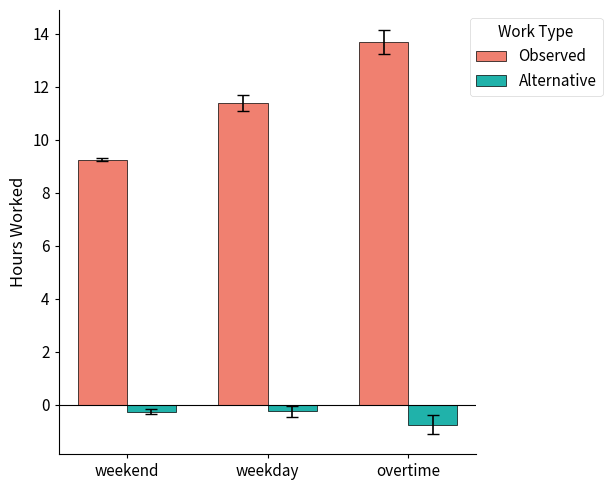

What position from the right is overtime?

1